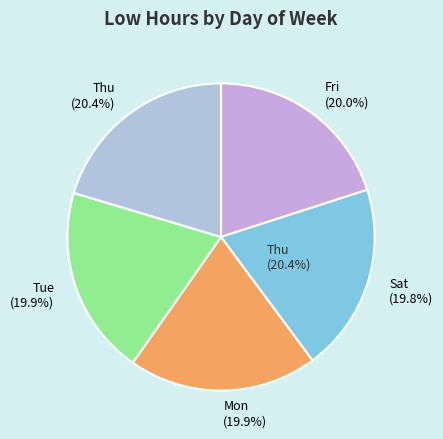

To the nearest percent, what portion does Fri represent?

20%